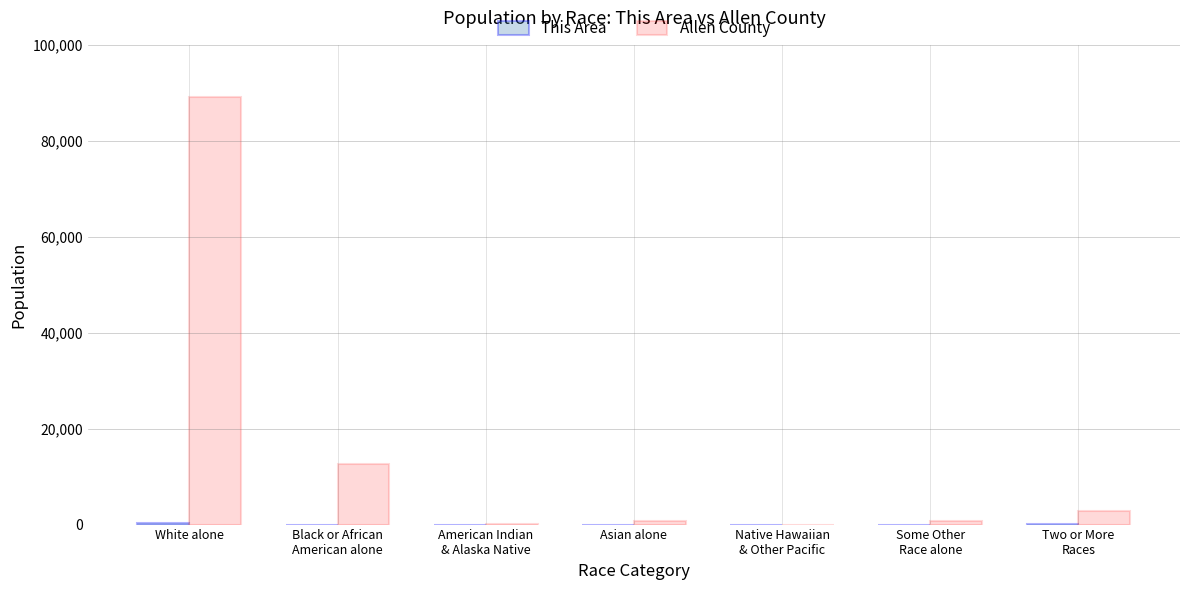

At which category is the sum across all series the highest?

White alone